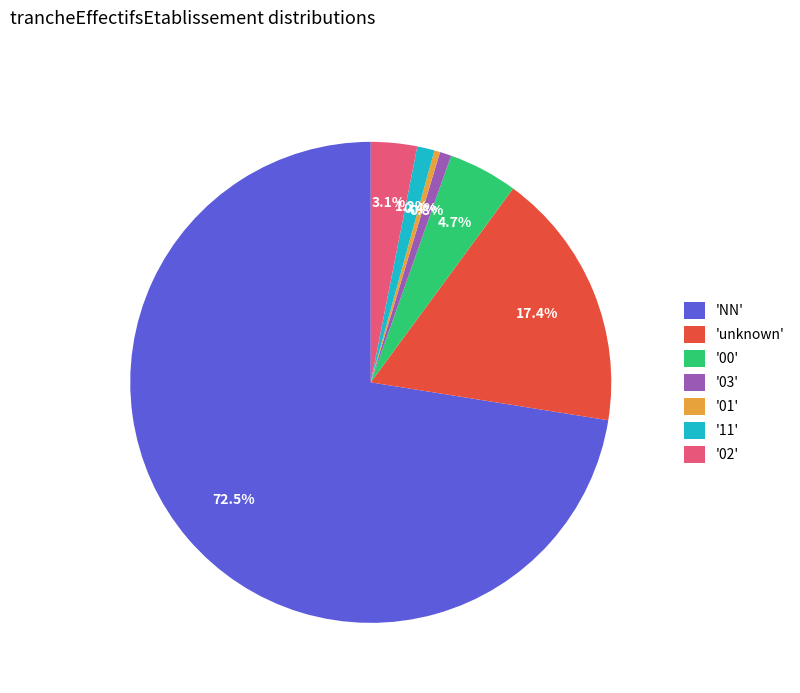

Which slice is the largest?

'NN'